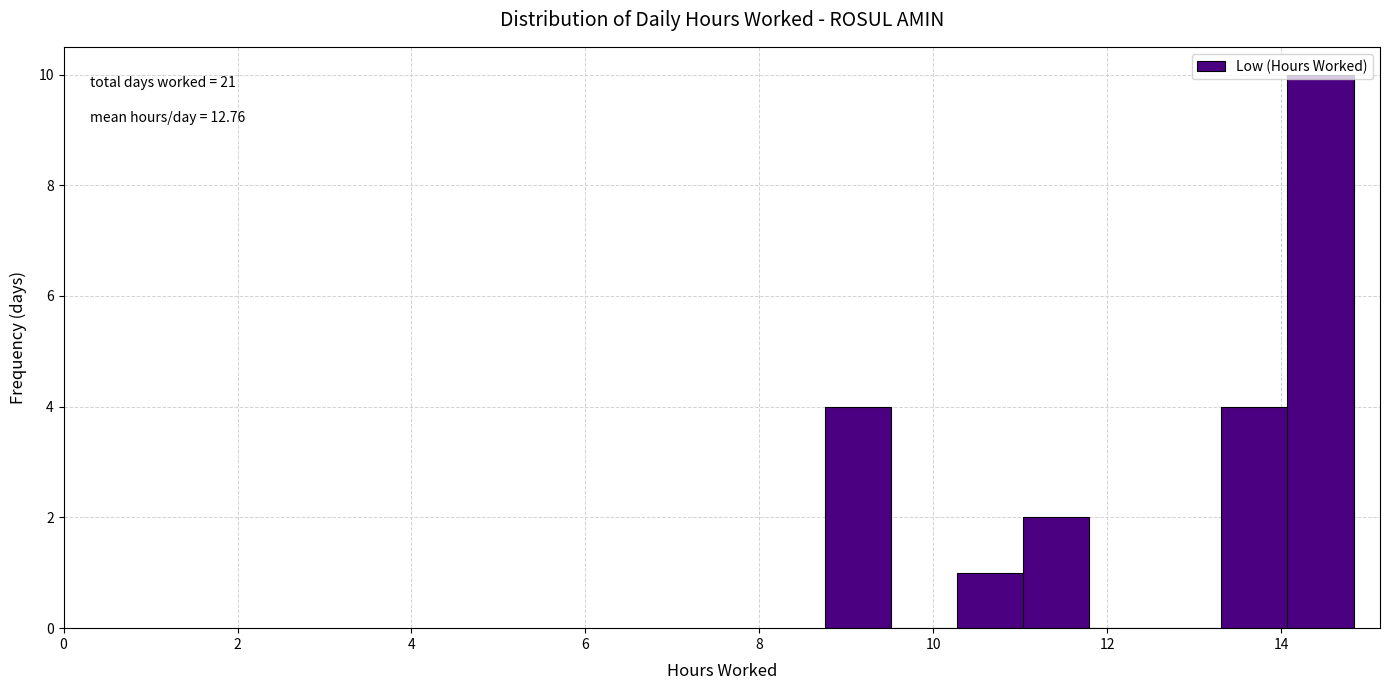

Read against the x-axis, roughly where is the centre of the tallest bar?

14.4